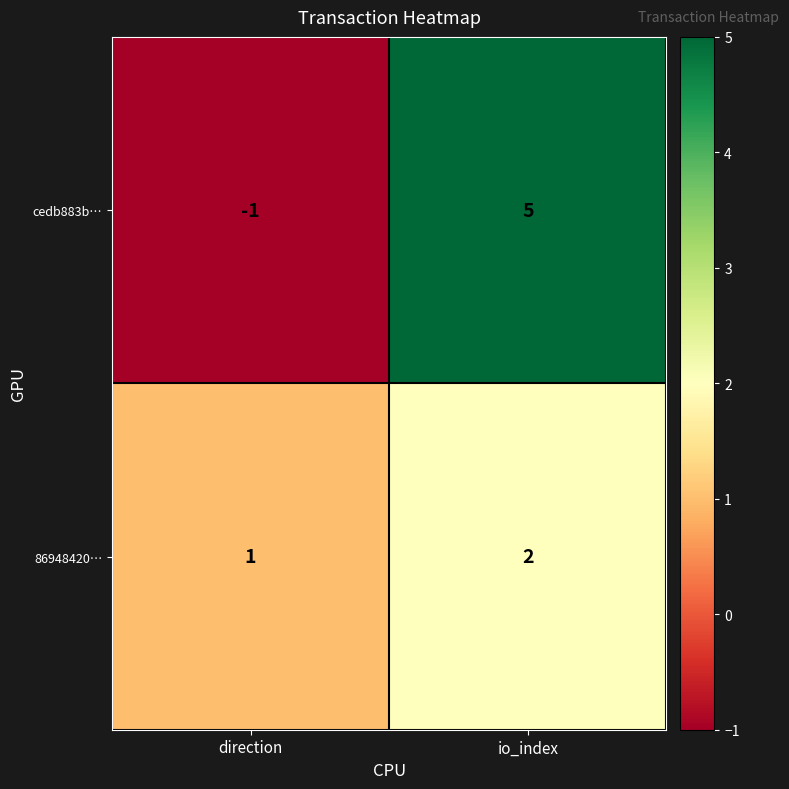

What is the spread (max minus min) of values at io_index?

3